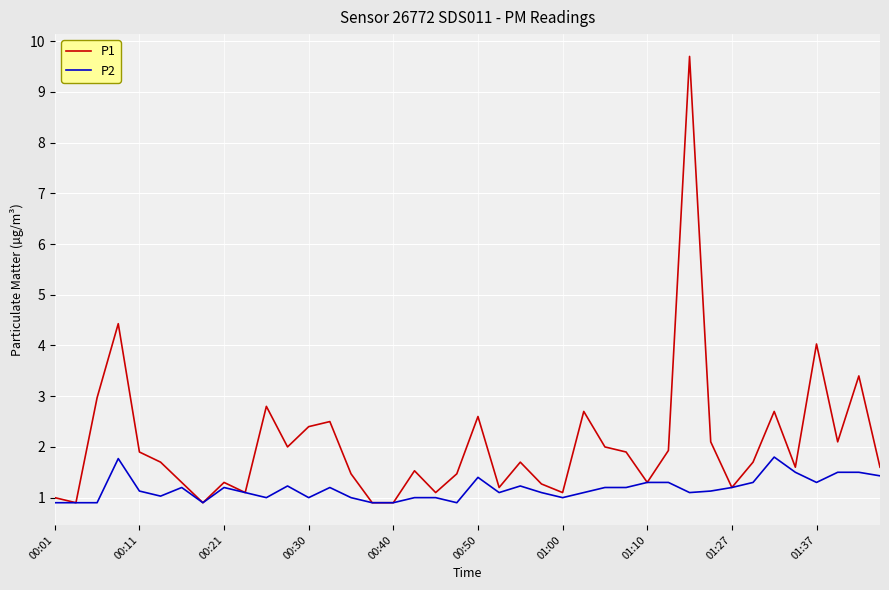

Which series has the widest spread of values?

P1